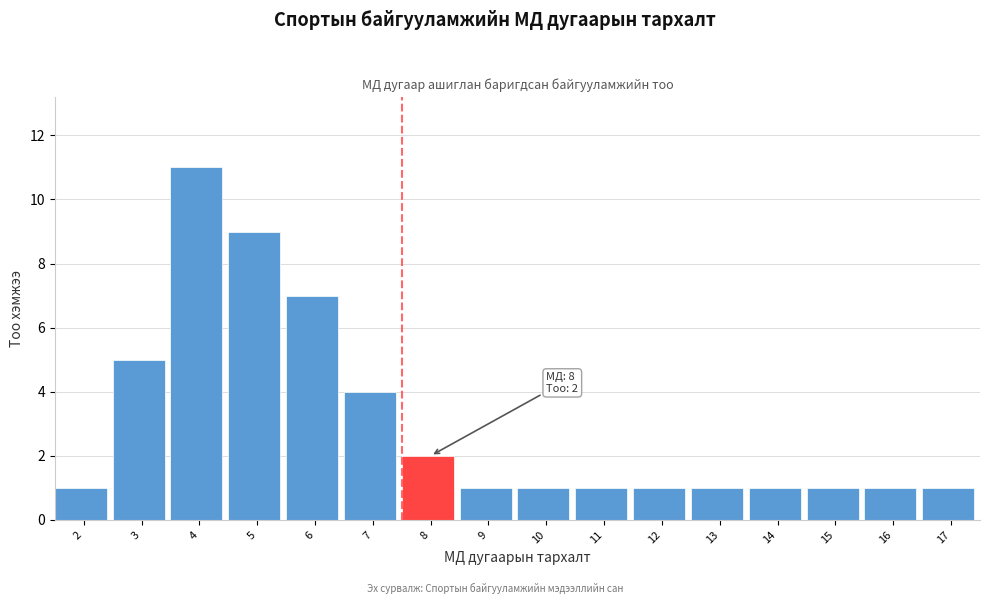

Reading left to right, what are all the values shown in this chart?

2=1	3=5	4=11	5=9	6=7	7=4	8=2	9=1	10=1	11=1	12=1	13=1	14=1	15=1	16=1	17=1